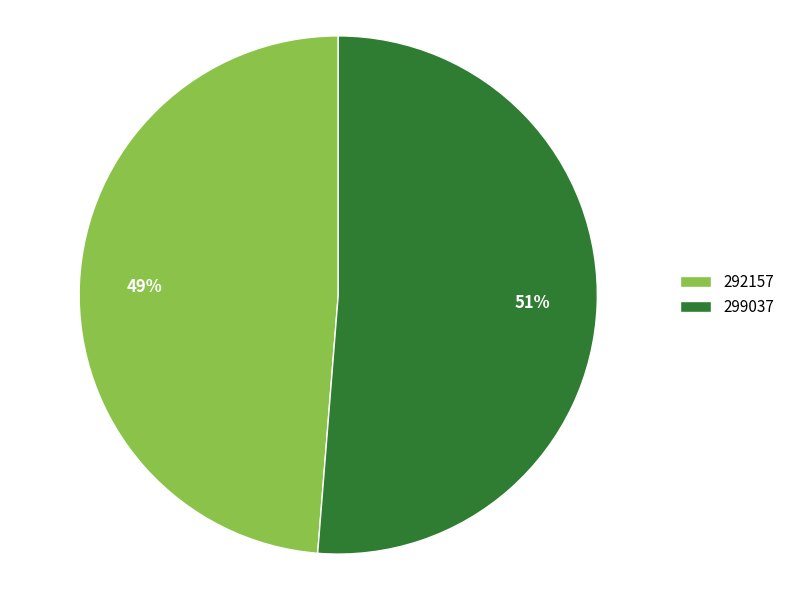

Which slice is the largest?

299037